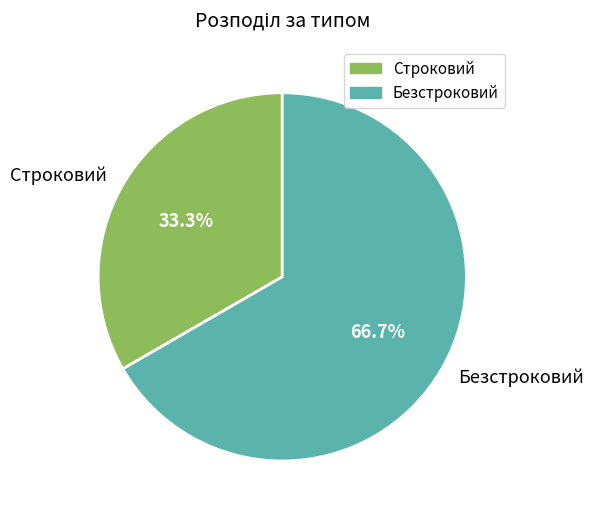

True or false: Строковий accounts for 45% of the total.

False